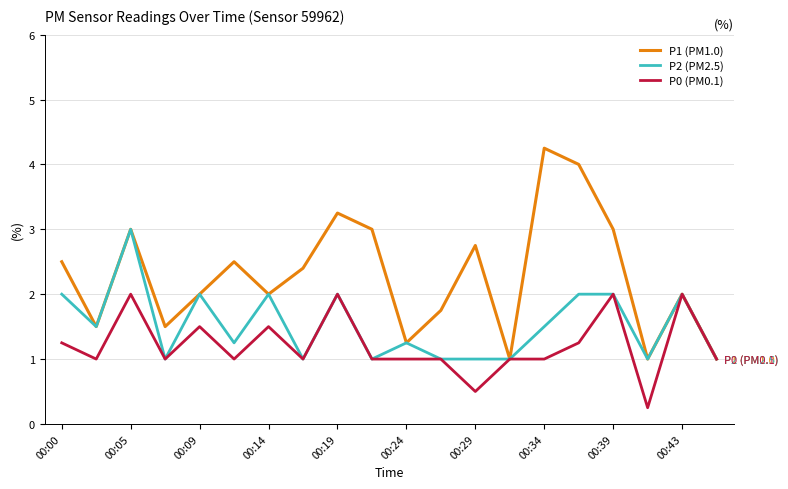

Rank the series by their average value, from highest to lowest.

P1 (PM1.0), P2 (PM2.5), P0 (PM0.1)